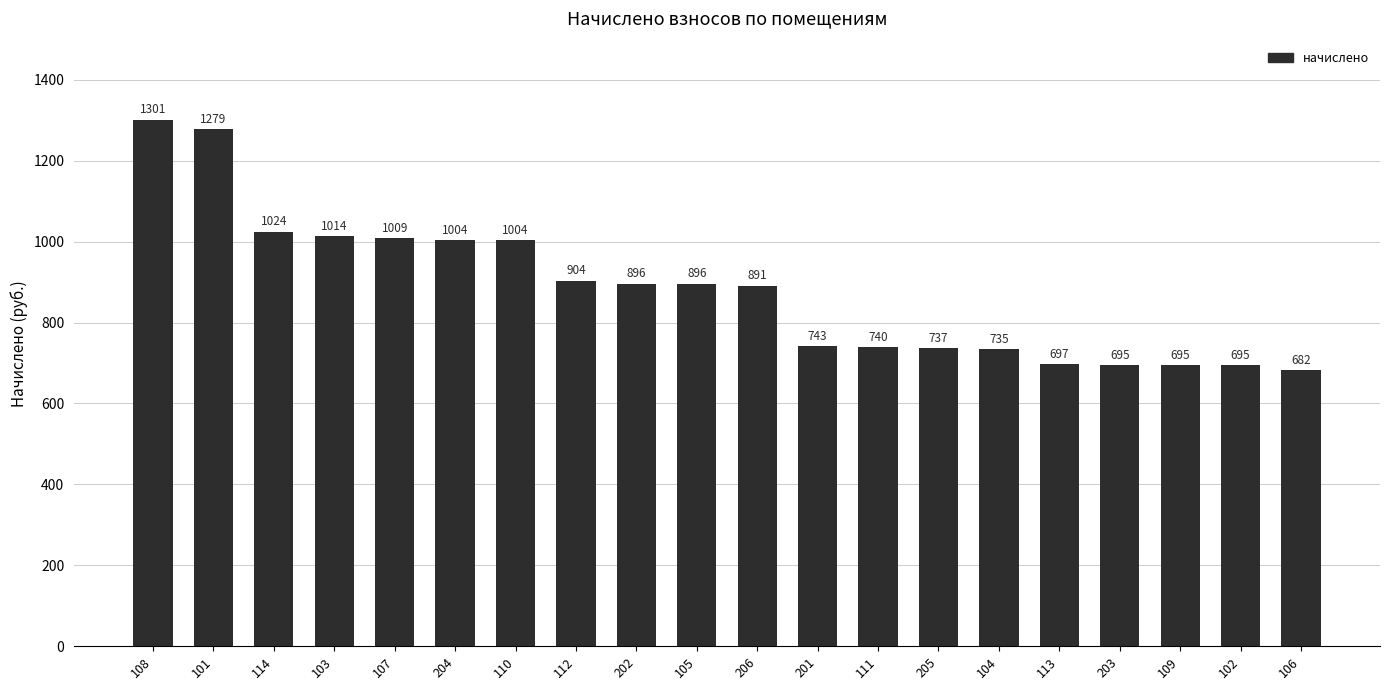

Approximately how many times larger is the value at 113 compared to 102?

1.0